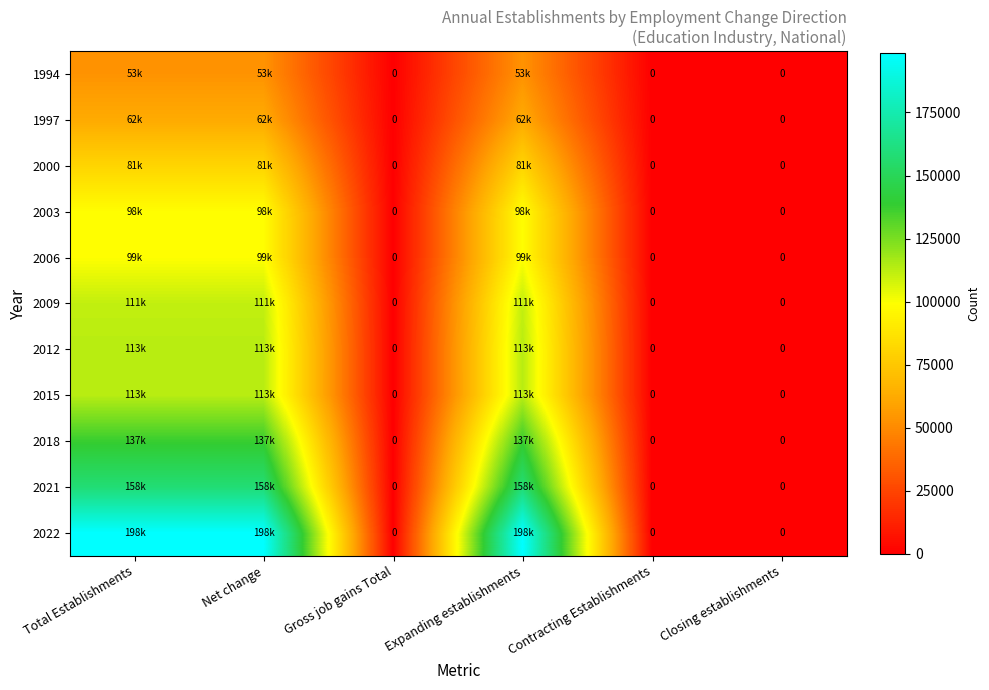

Is the value of 2018 at Closing establishments greater than the value of 2000 at Total Establishments?

No